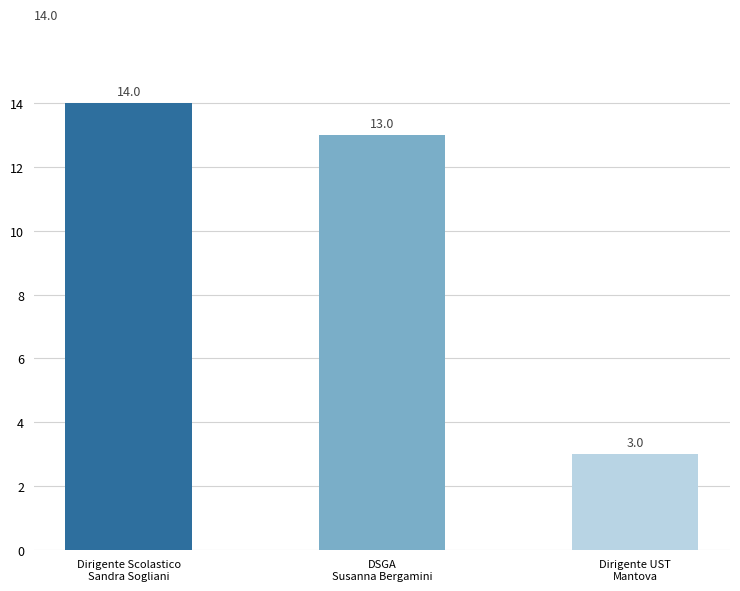

What position from the left is DSGA
Susanna Bergamini?

2